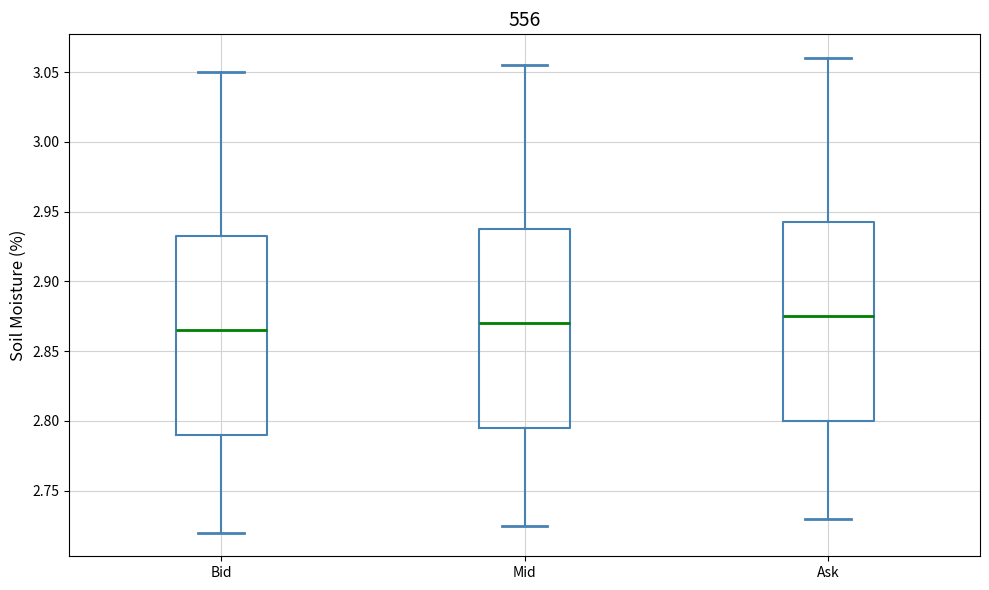

Where does the upper whisker of the box for Bid end on the y-axis? The values are not printed on the chart, so give them approximately, as read against the axis.

3.050